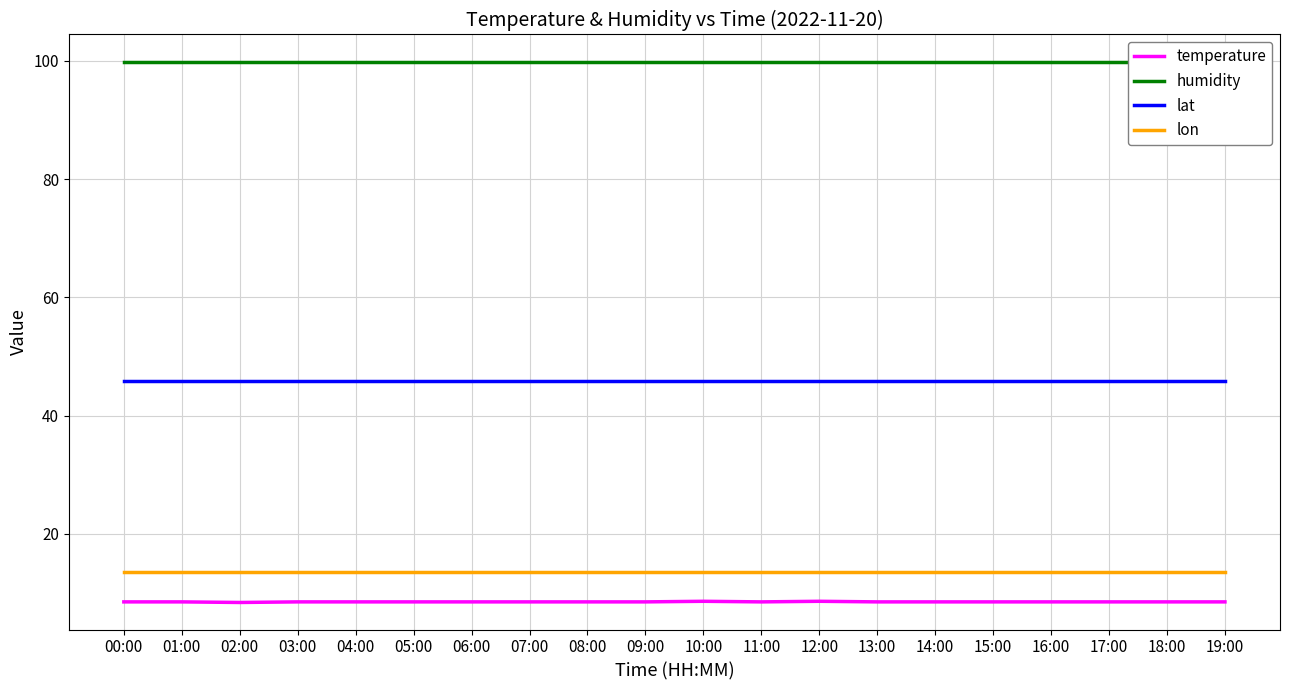

At how many categories does at least one series exceed 39?

20